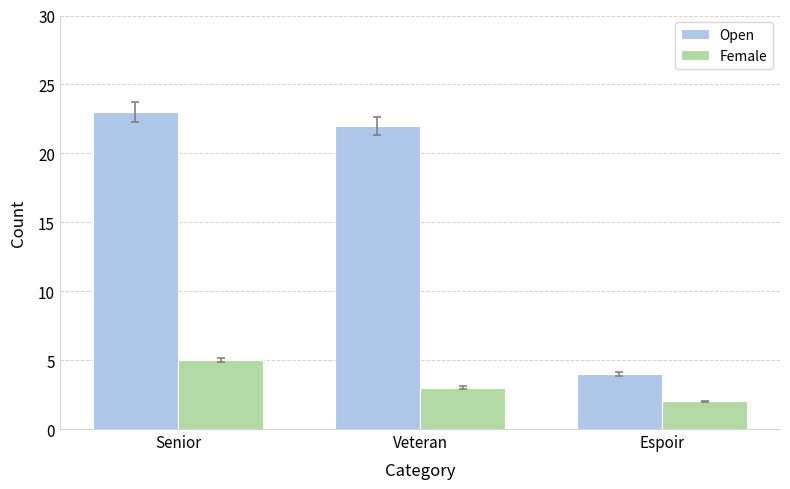

What is the difference between the maximum and second lowest values in the Open series?

1